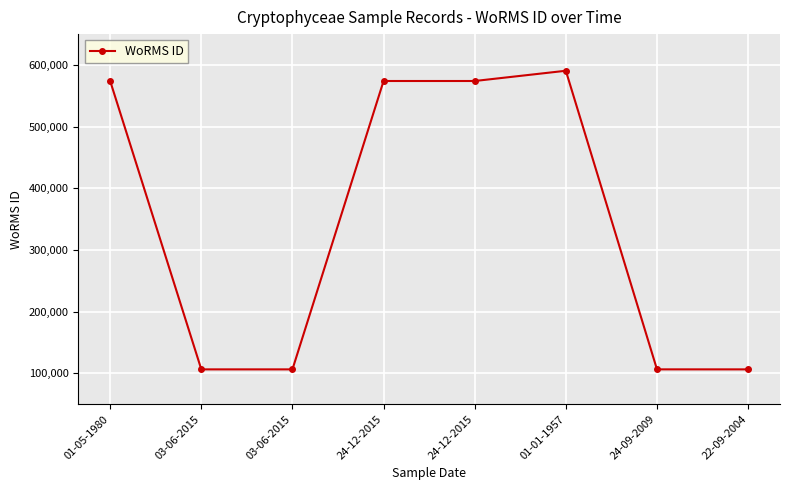

The chart shows a value of 573955 at 24-12-2015. True or false?

True